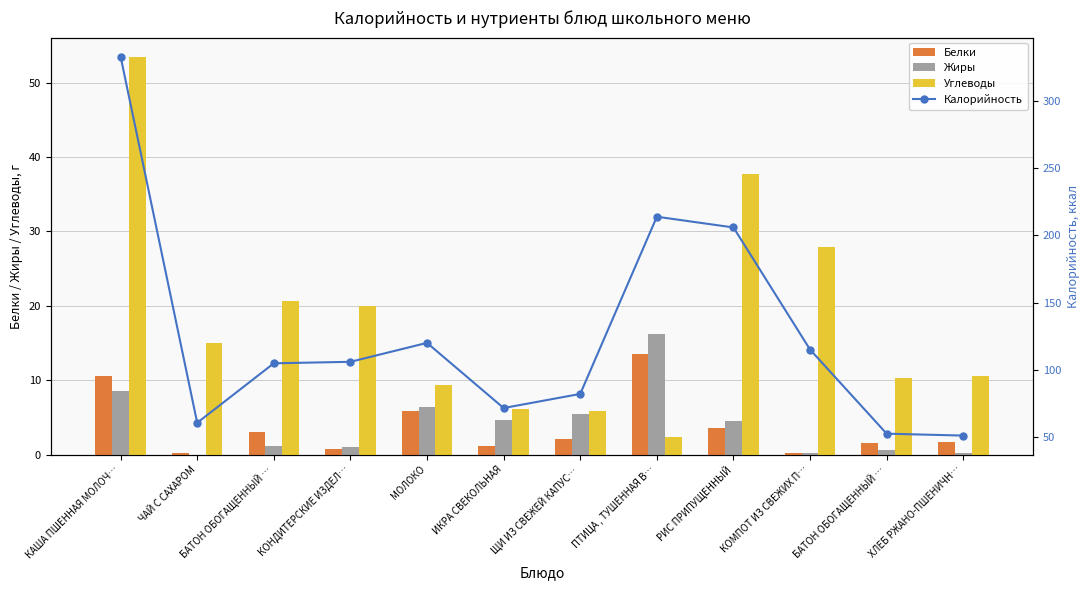

The Белки series shows 6.8 at КАША ПШЕННАЯ МОЛОЧ…. True or false?

False